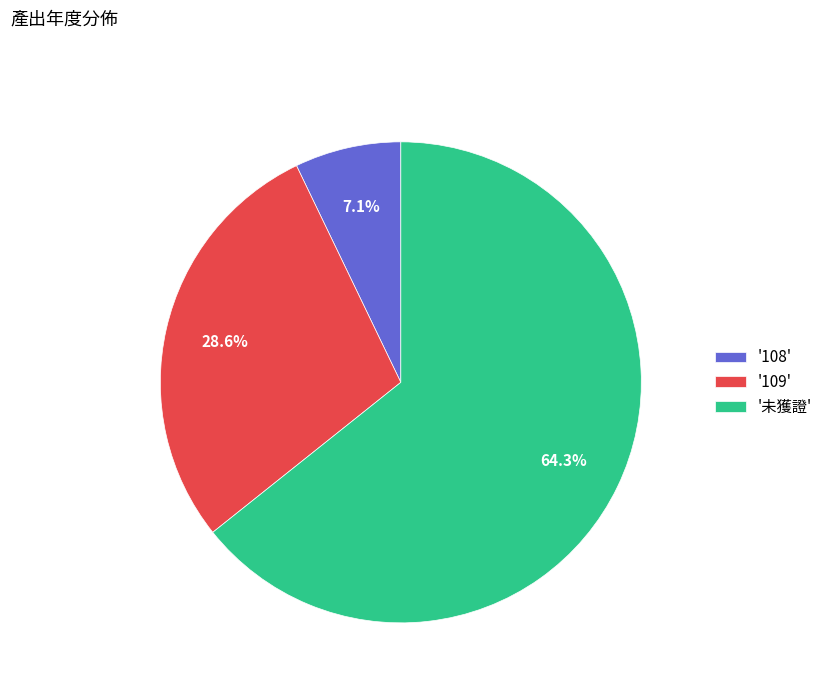

Between '未獲證' and '108', which is larger?

'未獲證'